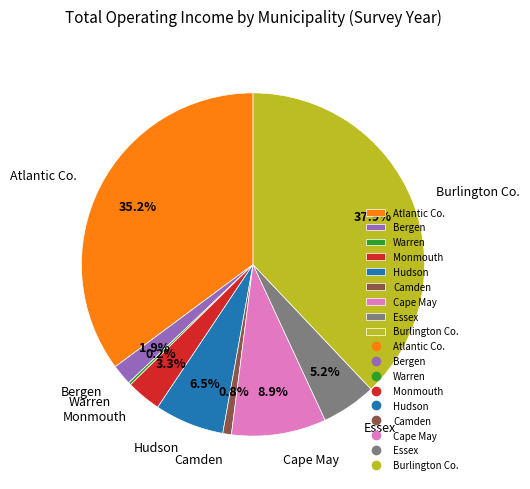

Is there a majority slice in this chart?

No